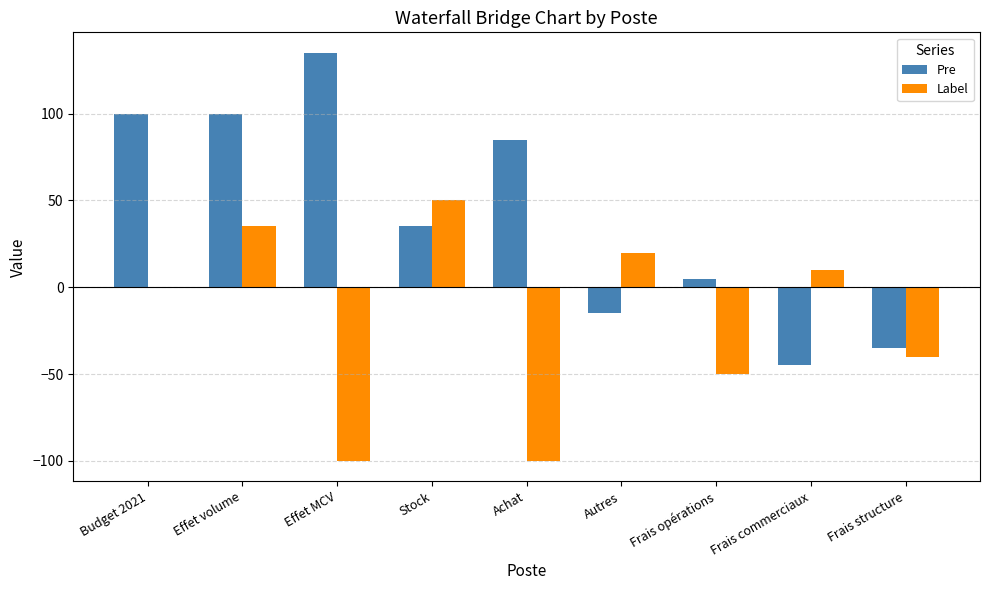

Reading left to right, list all the values displayed in this chart.

Pre: 100	100	135	35	85	-15	5	-45	-35
Label: 0	35	-100	50	-100	20	-50	10	-40